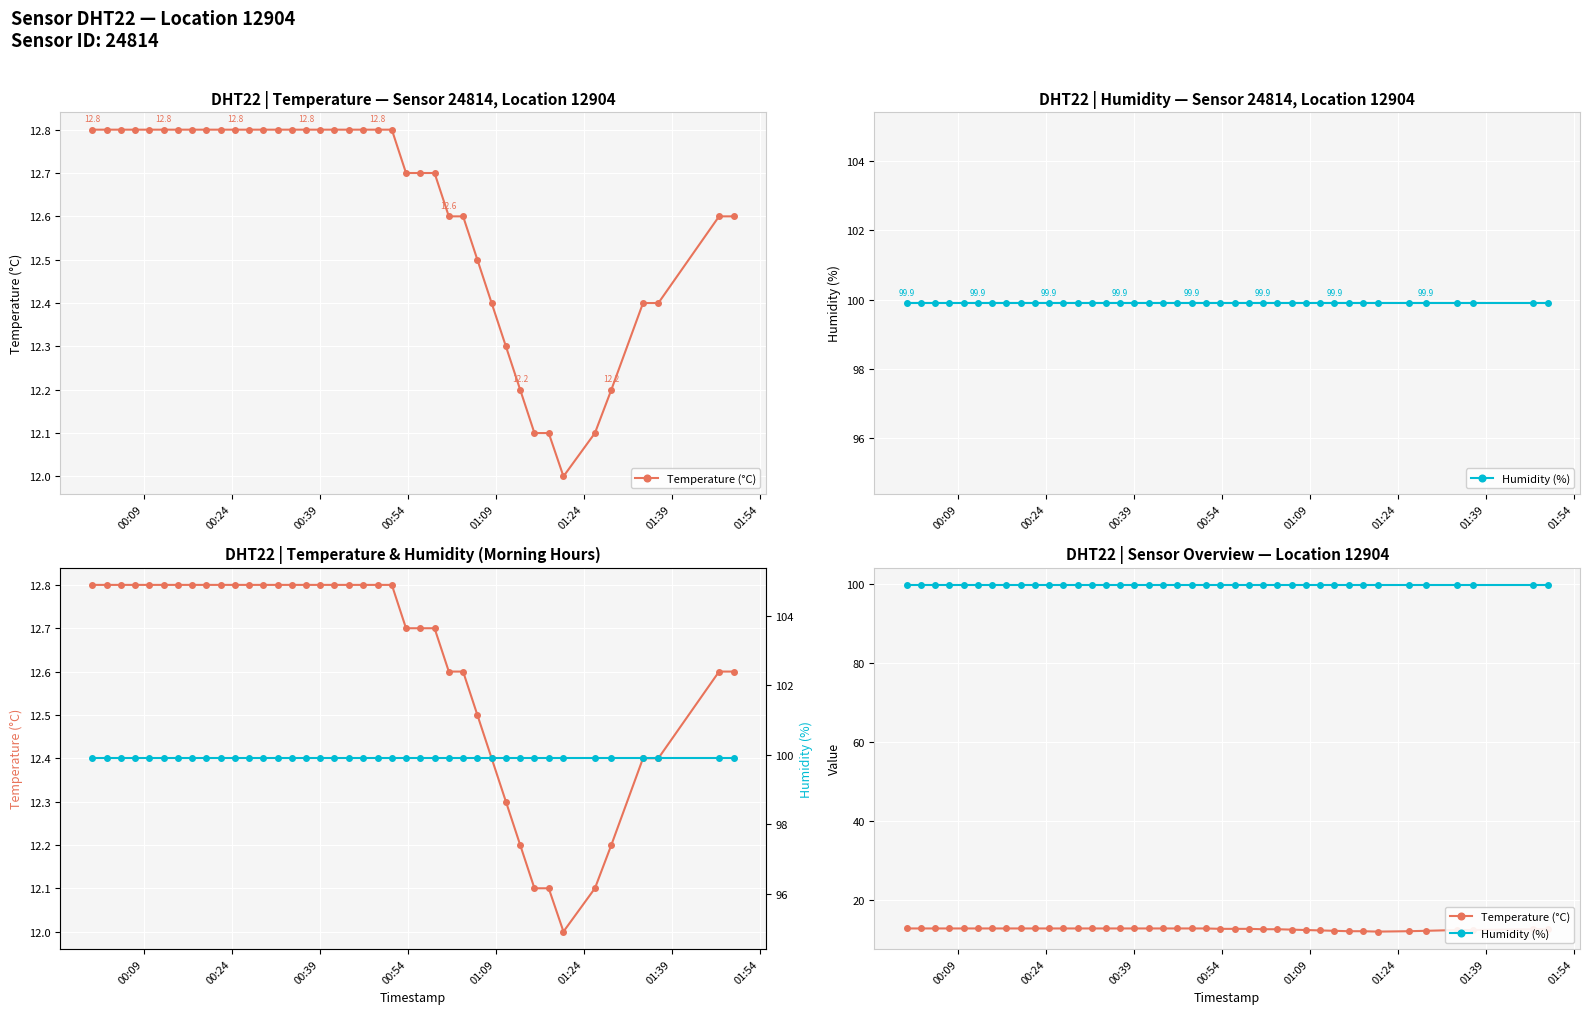

True or false: Humidity (%) and Temperature (°C) cross at least once.

False